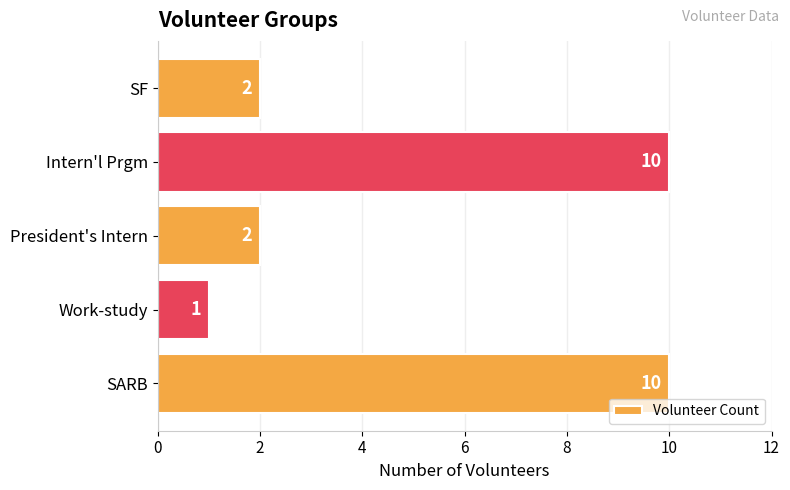

What value does the data have at Intern'l Prgm?

10